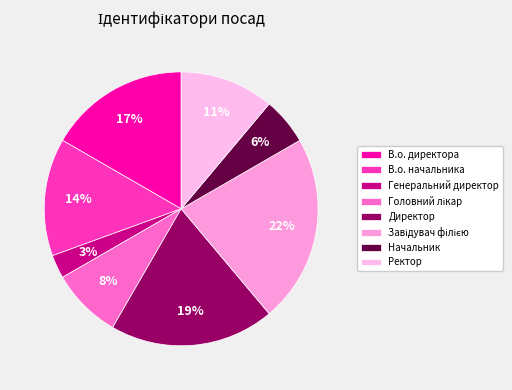

Is there any slice that represents more than half of the pie?

No